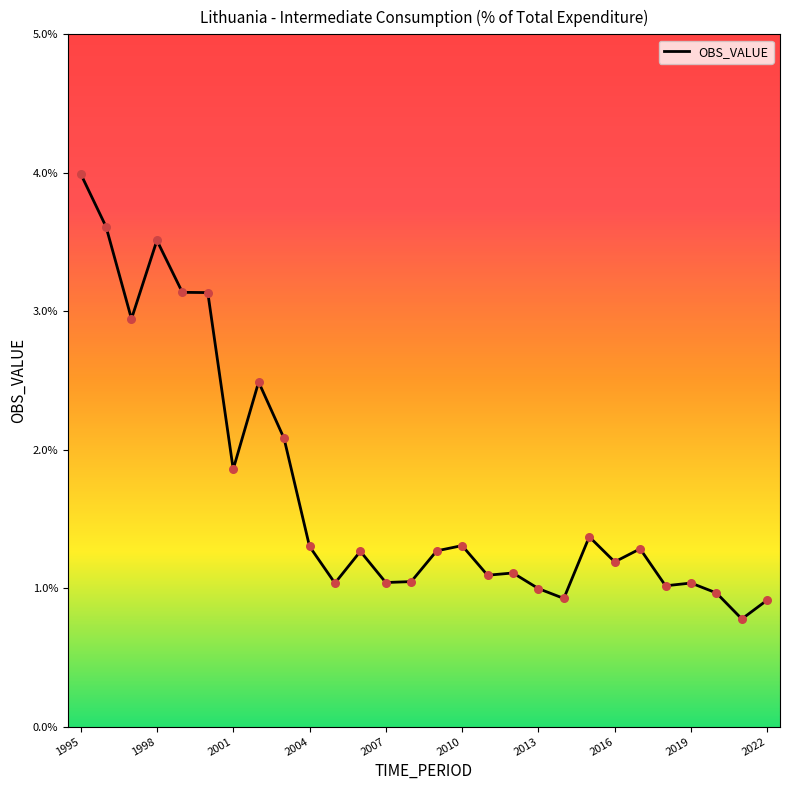

What is the greatest value displayed?

4.0